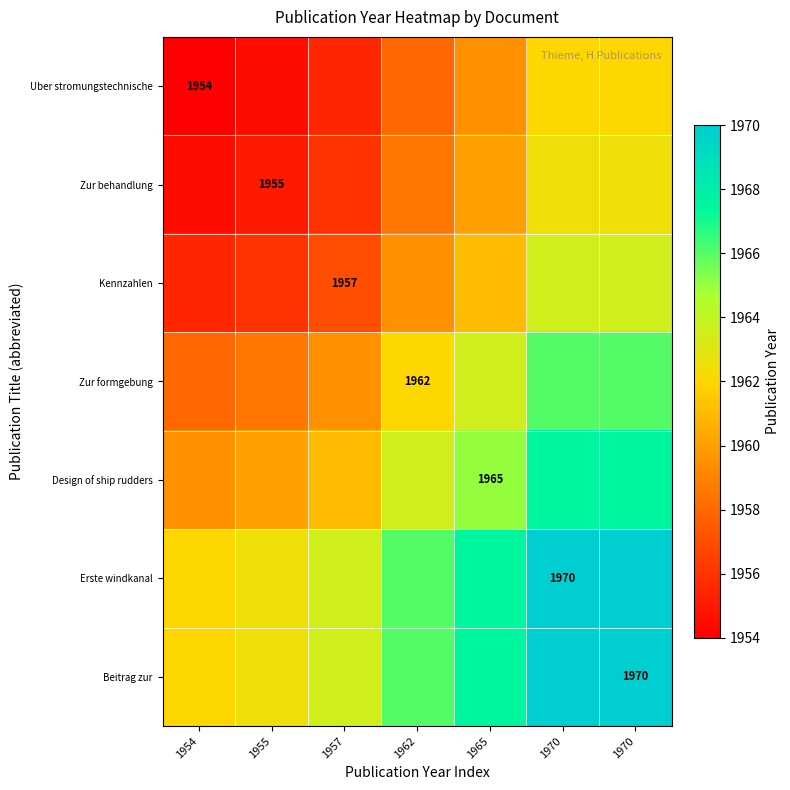

Which has a higher value, 1970 or 1954?

1970